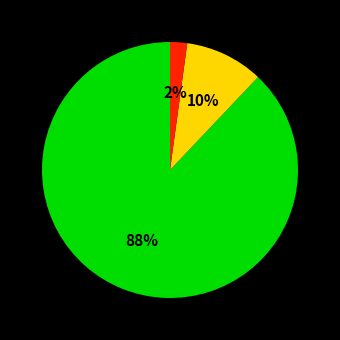

To the nearest percent, what is the difference between the largest and smallest slice percentages?

86%